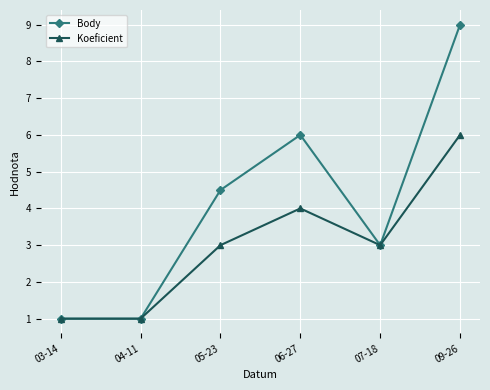

What is the highest value of the Body series?

9.0